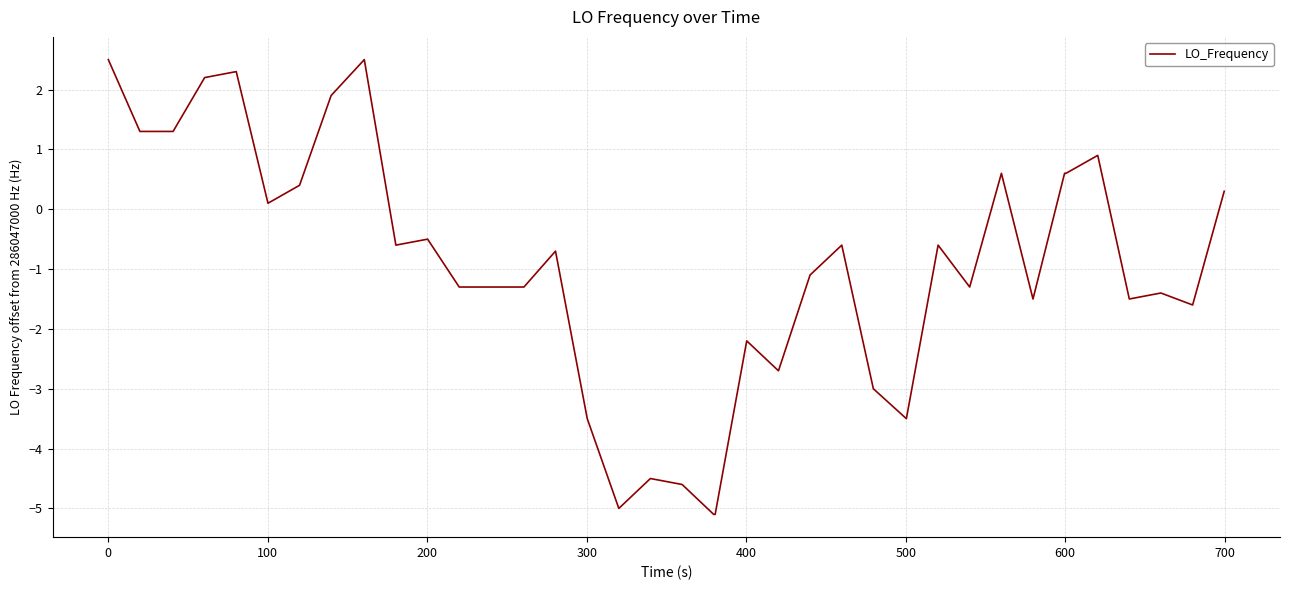

What is the smallest value displayed?

-5.1